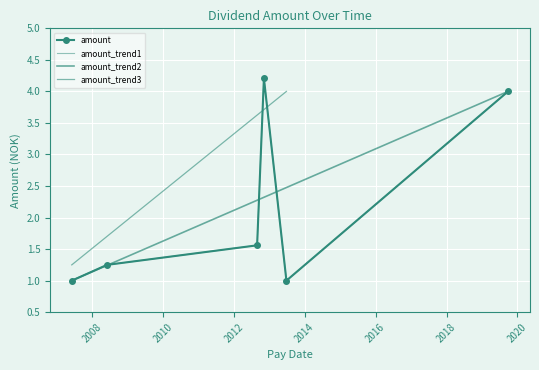

Reading left to right, list all the values displayed in this chart.

2007-06-06=1.0	2008-06-03=1.2	2012-08-28=1.6	2012-11-06=4.2	2013-06-26=1.0	2019-09-27=4.0